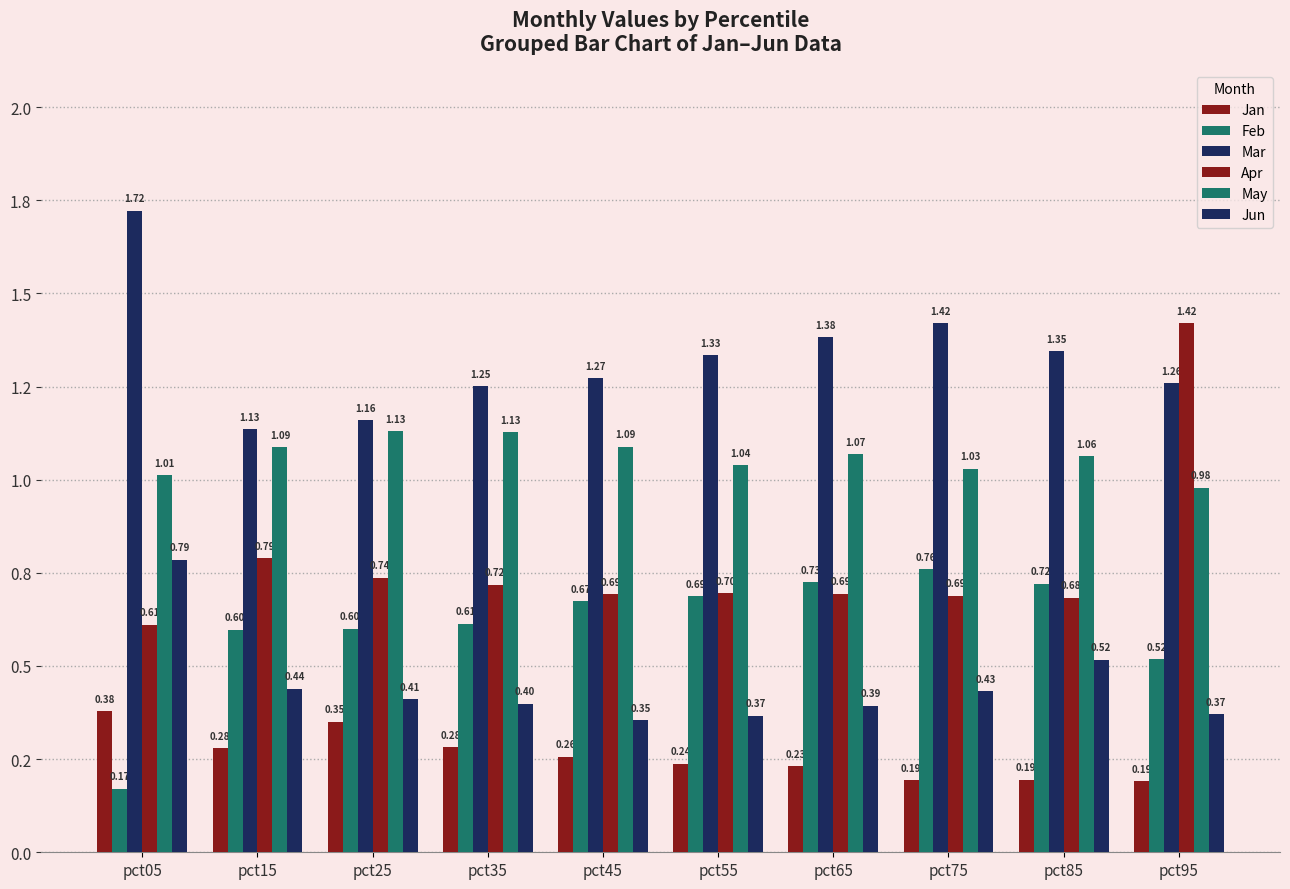

At which category is the sum across all series the highest?

pct95